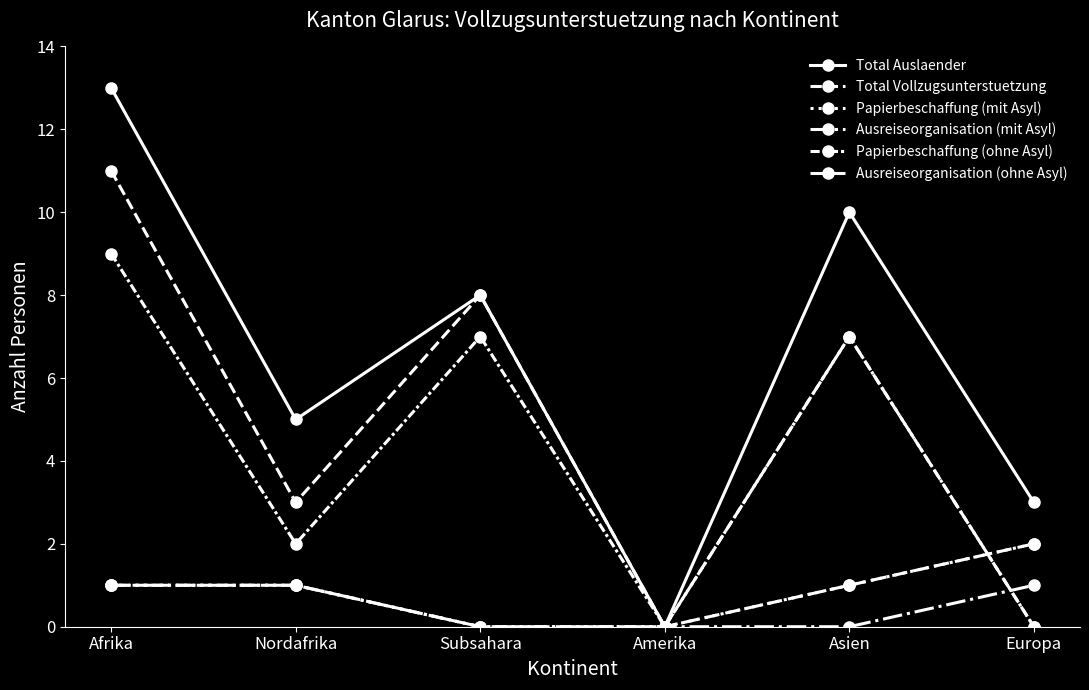

What is the value of the Total Auslaender point at the 3rd from the left?

8